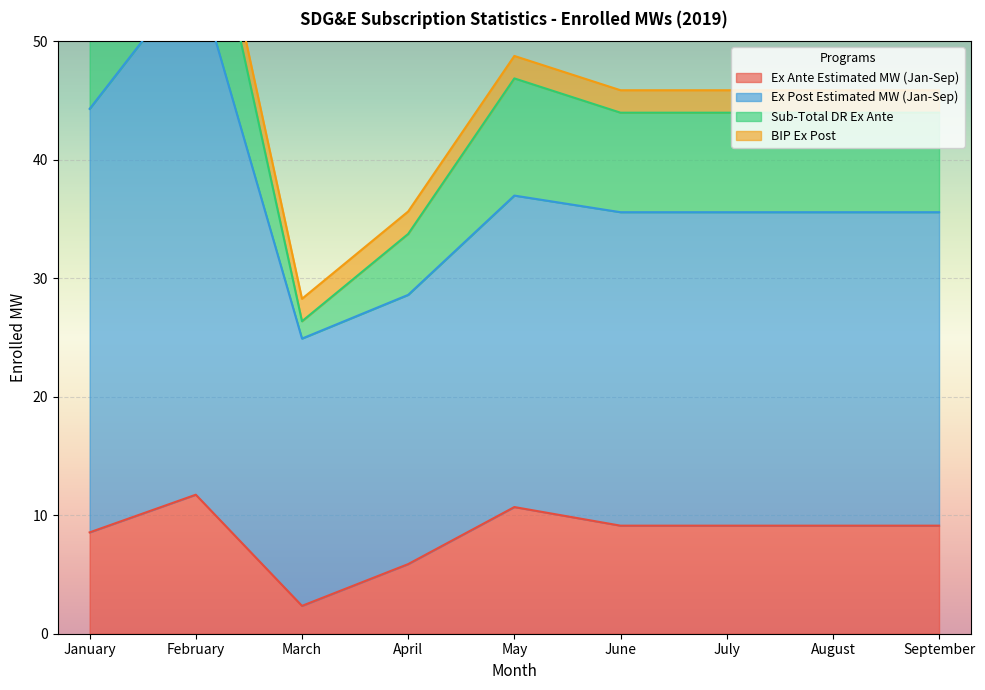

What is the maximum value for Ex Ante Estimated MW (Jan-Sep)?

11.7